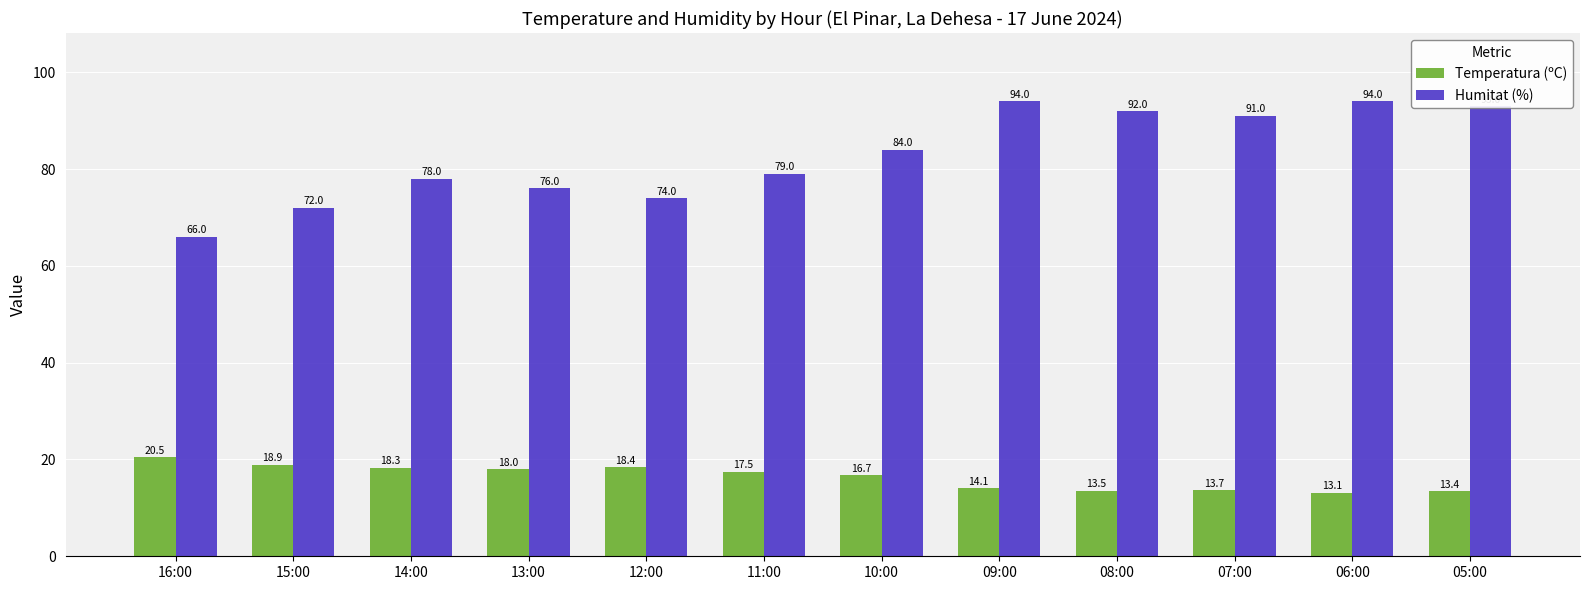

What is the difference between the second highest and second lowest values in the Temperatura (ºC) series?

5.5